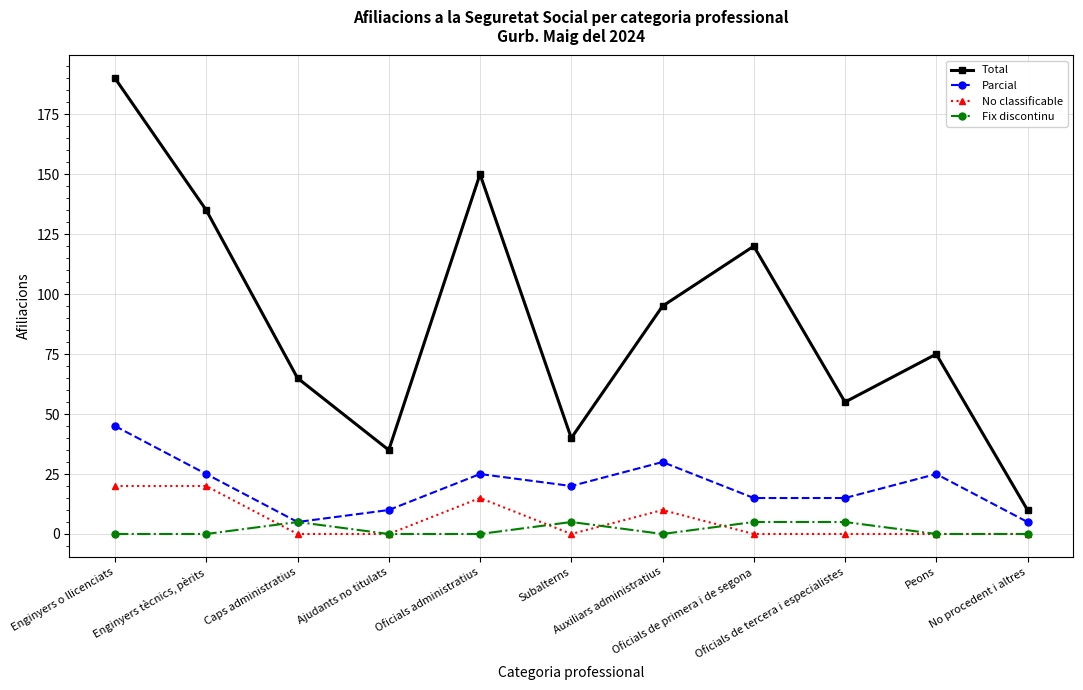

What is the maximum value for Fix discontinu?

5